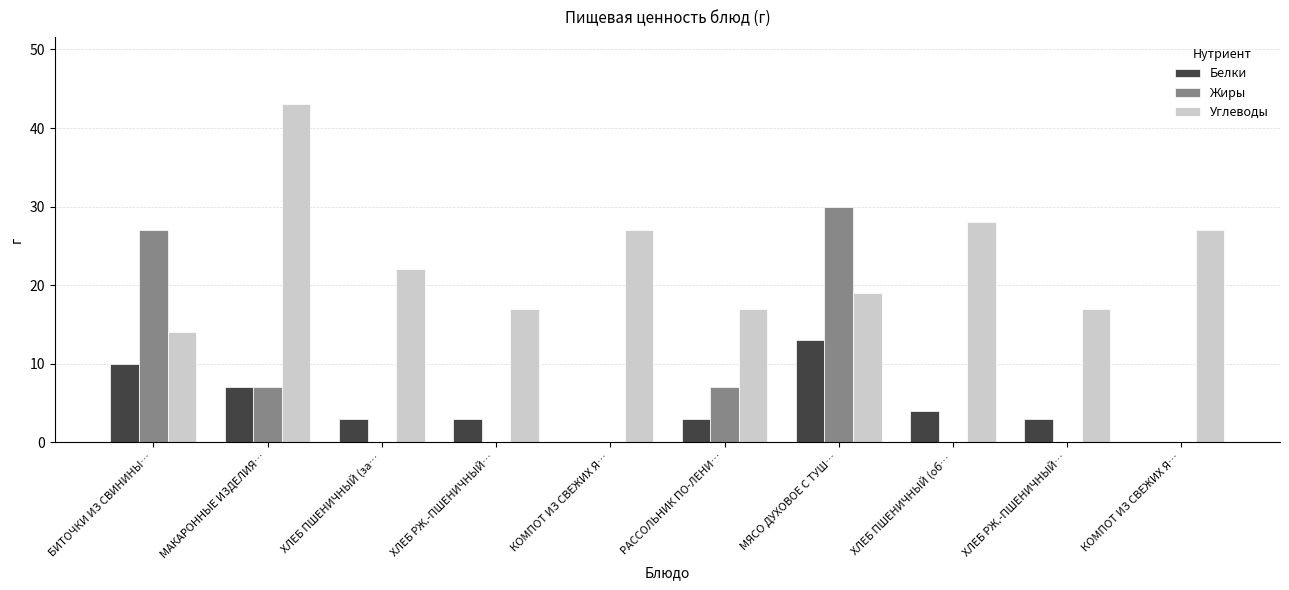

What is the difference between the maximum and minimum values in the Углеводы series?

29